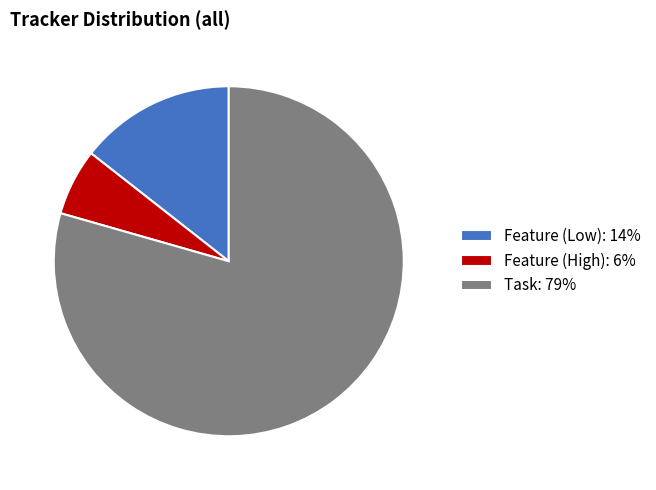

Is there a majority slice in this chart?

Yes